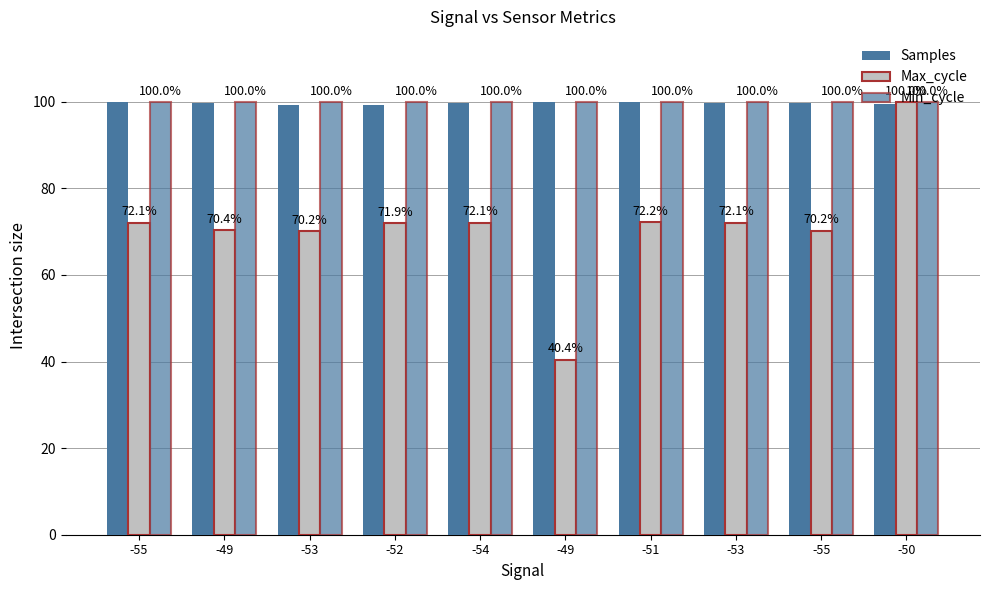

Rank the series by their maximum value, from highest to lowest.

Samples, Max_cycle, Min_cycle